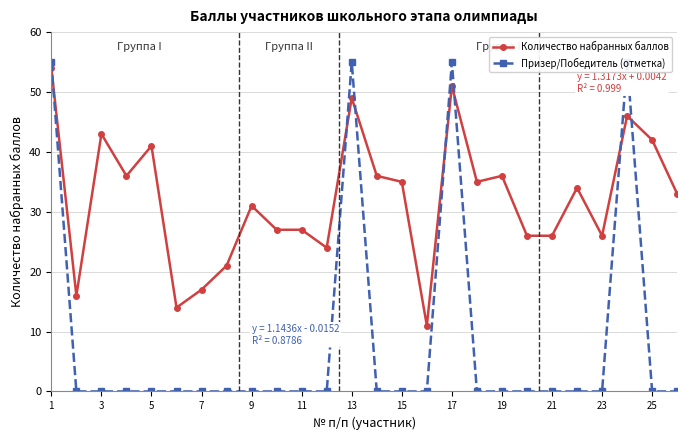

At 23, list the series in order from smallest to largest.

Призер/Победитель (отметка), Количество набранных баллов